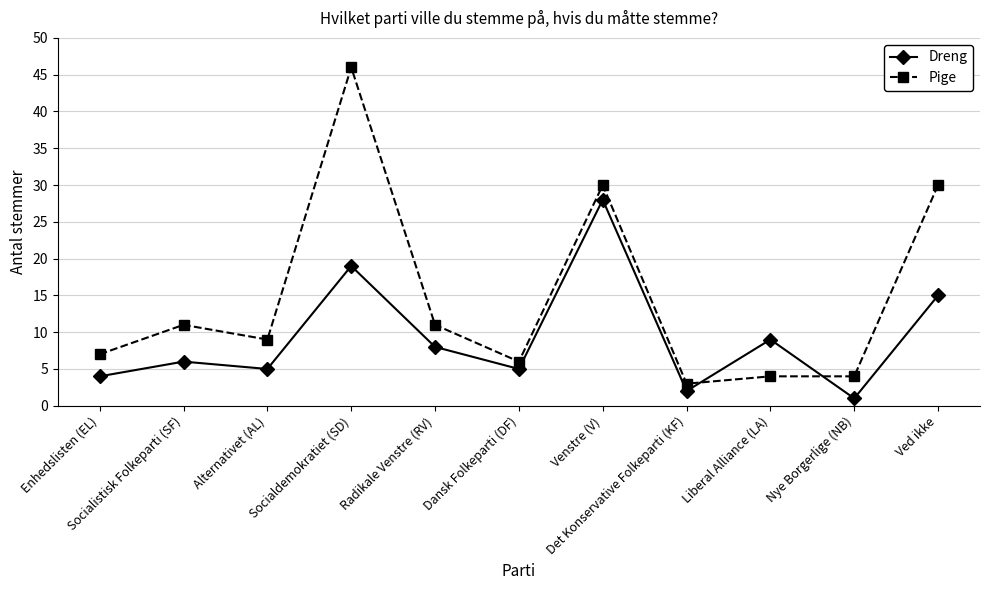

What is the value of the Dreng point at the 8th from the left?

2